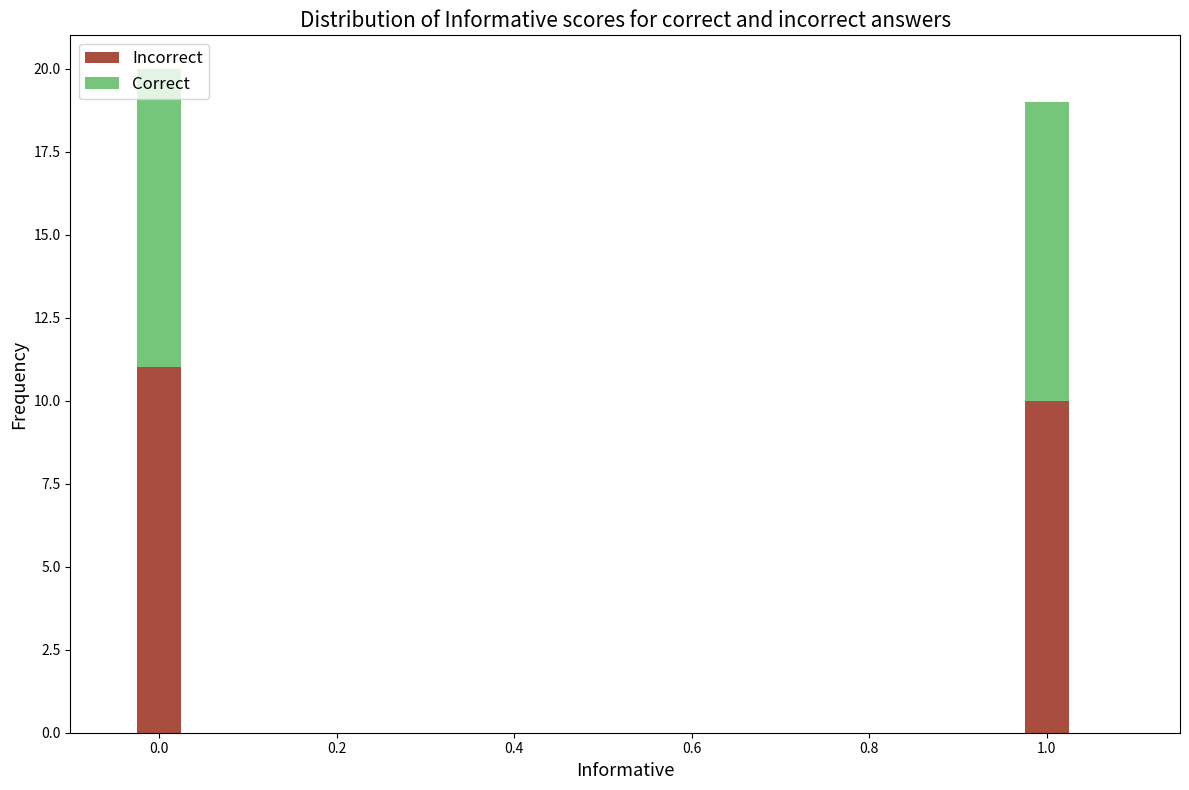

The Incorrect series shows 10 at 1.0. True or false?

True